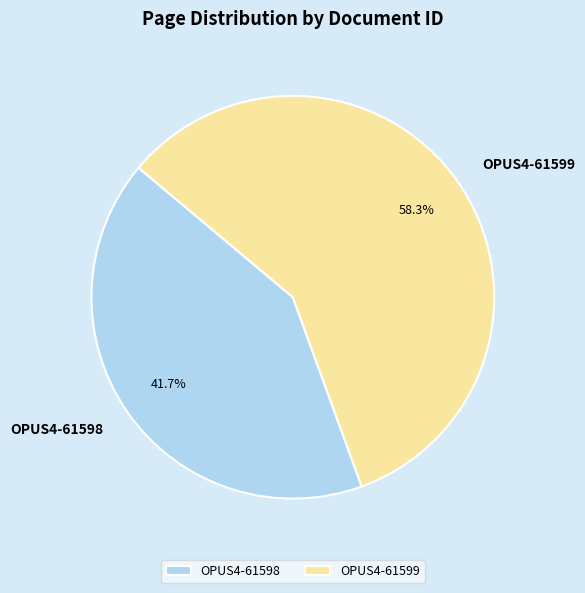

To the nearest percent, what is the combined percentage of OPUS4-61599 and OPUS4-61598?

100%